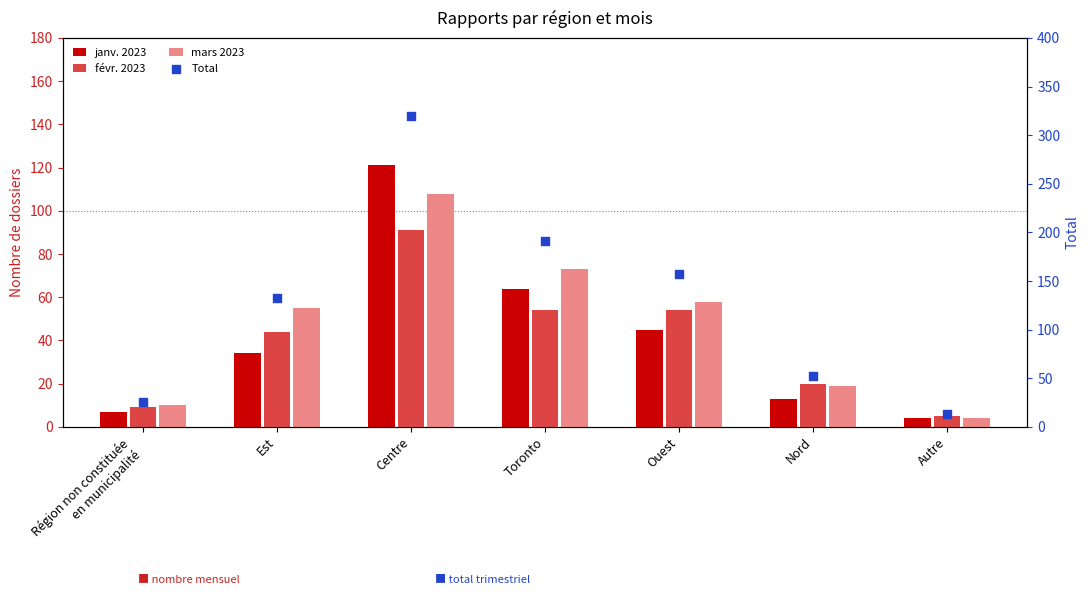

Which series reaches the minimum Y coordinate?

janv. 2023